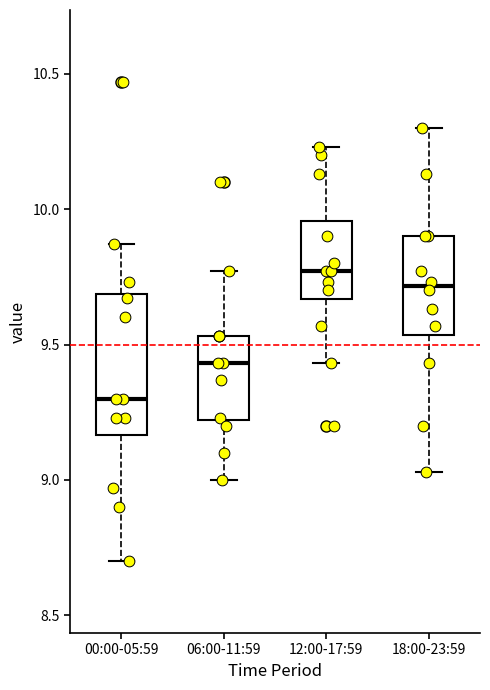

Which box's median line is the lowest?

00:00-05:59